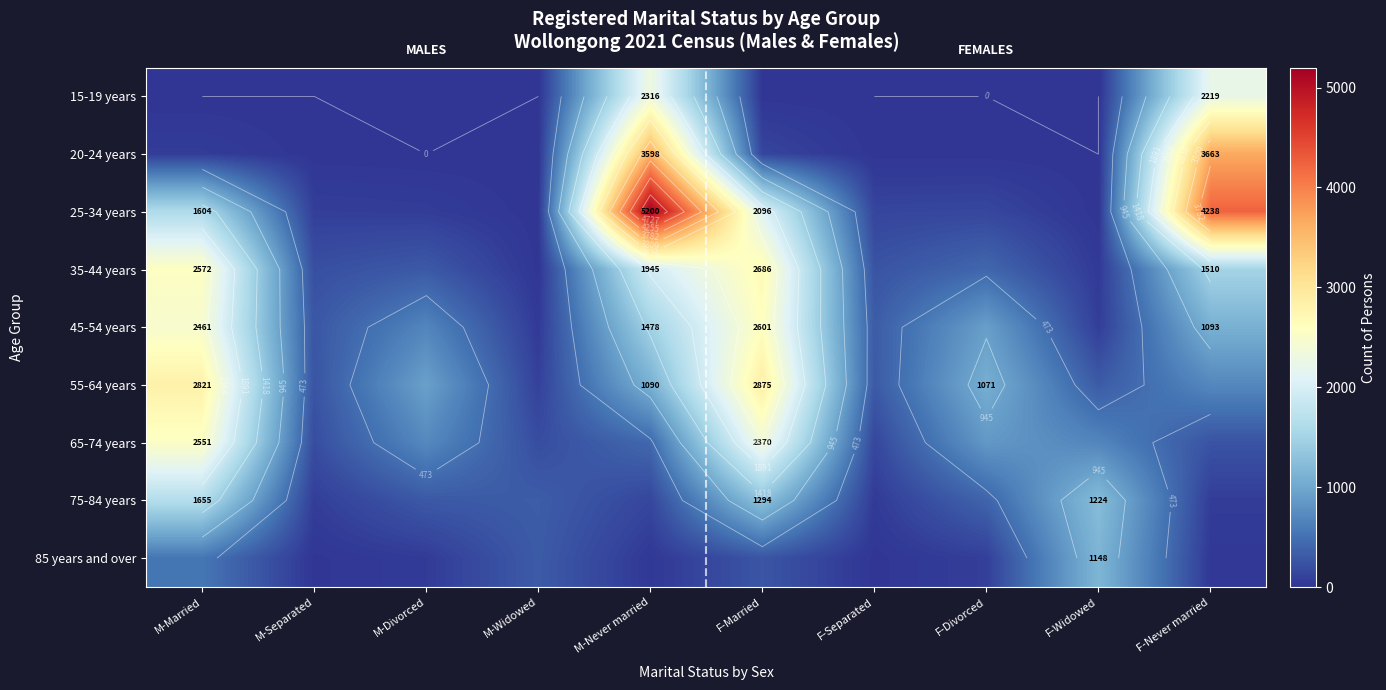

Is the value of 15-19 years at M-Never married greater than the value of 55-64 years at F-Divorced?

Yes